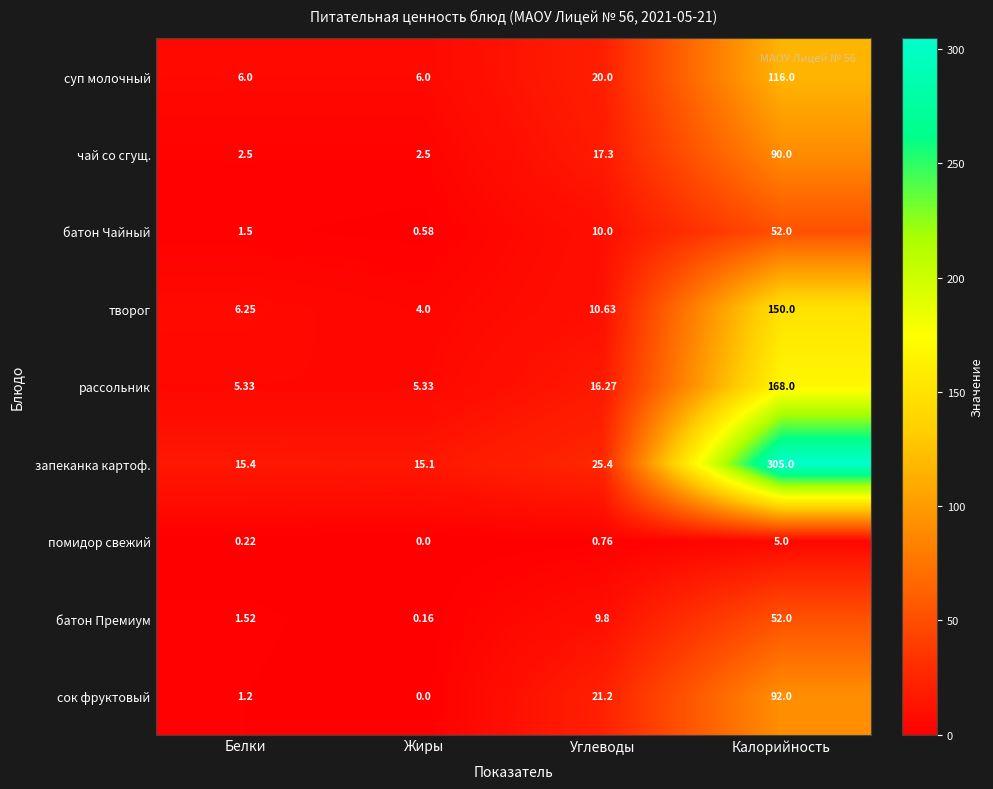

Between Белки and Углеводы, which series saw the biggest shift?

сок фруктовый